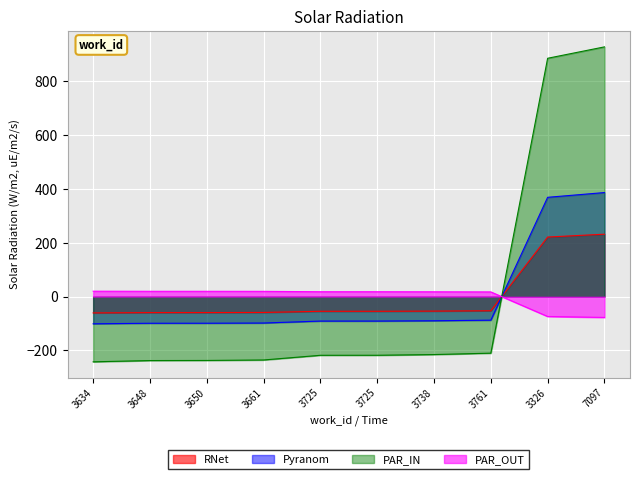

What is the value of the 2nd point from the left?

-59.4